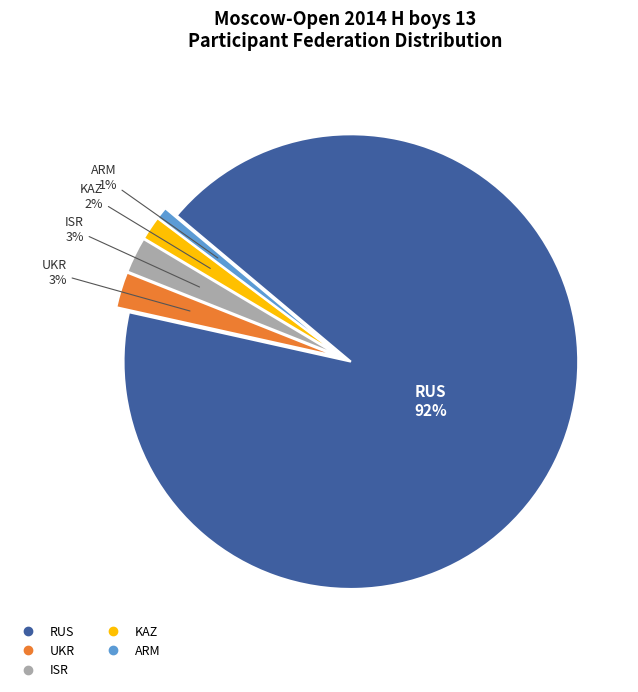

What percentage is the KAZ slice, to the nearest percent?

2%